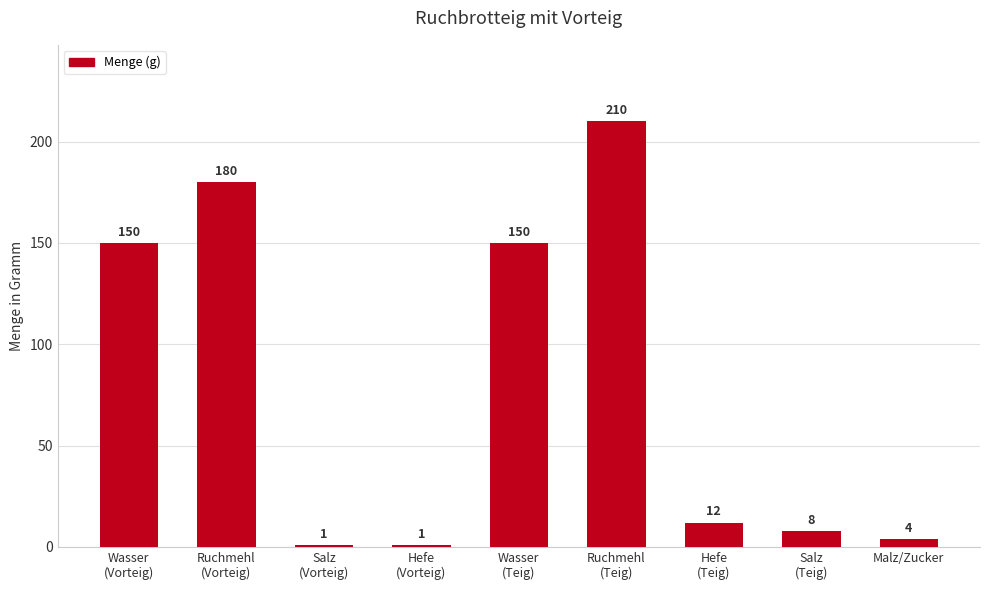

What is the average value?

80